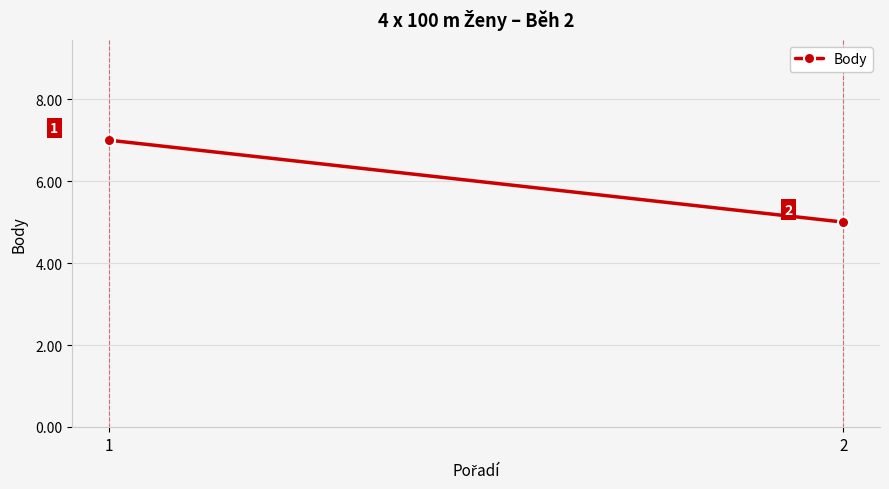

What is the average value?

6